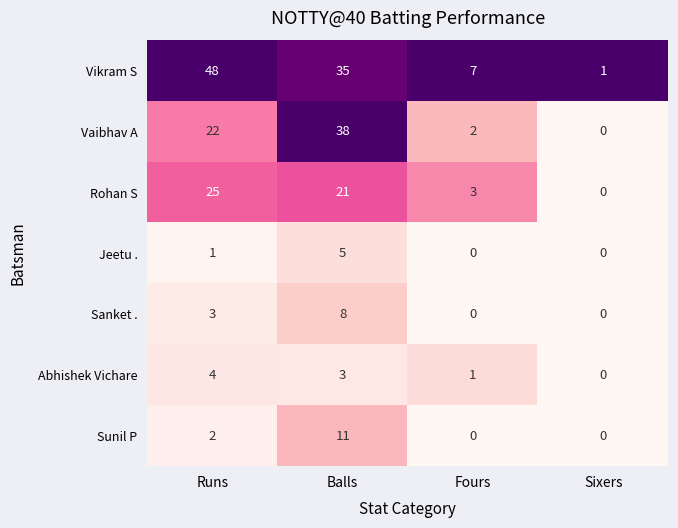

Which series has the largest total across all categories?

Vikram S